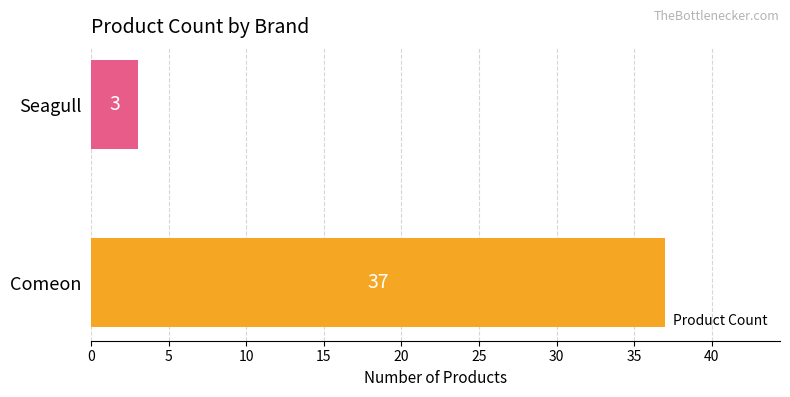

Does the chart contain stacked bars?

No